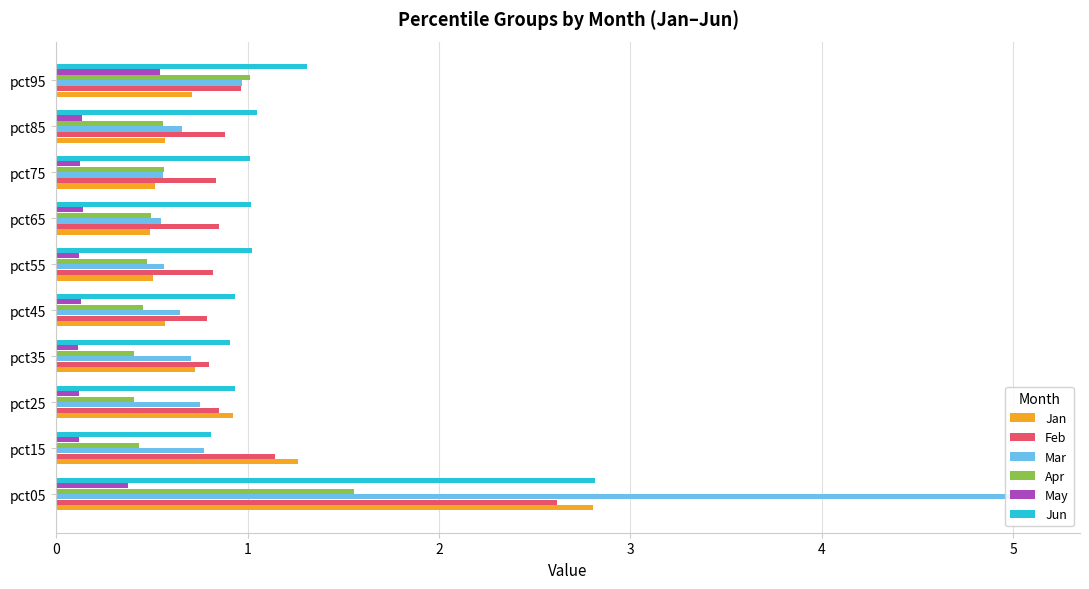

Read the Apr value at pct65.

0.5